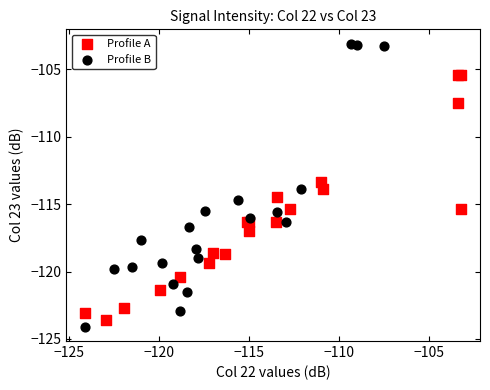

Which series has the widest spread of Y values?

Profile B